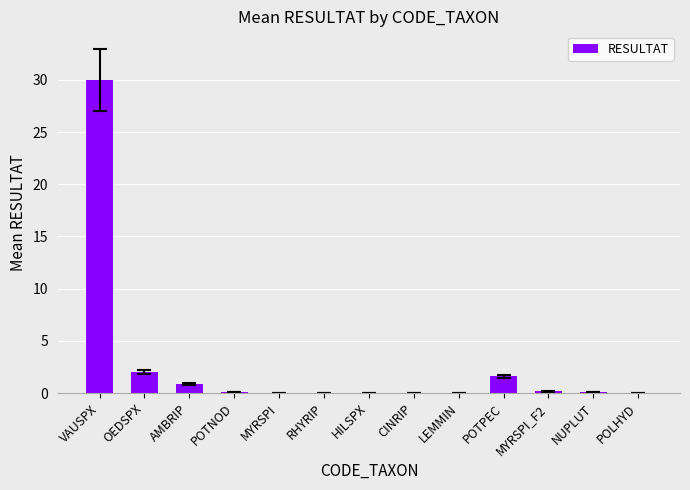

Where is the data nearest to the value 15?

OEDSPX